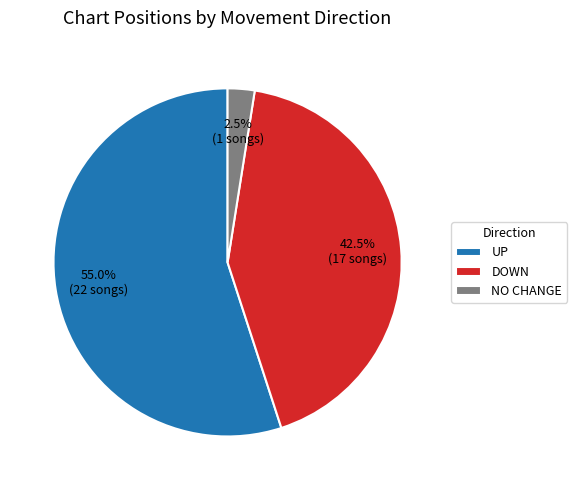

Which has a higher value, UP or DOWN?

UP